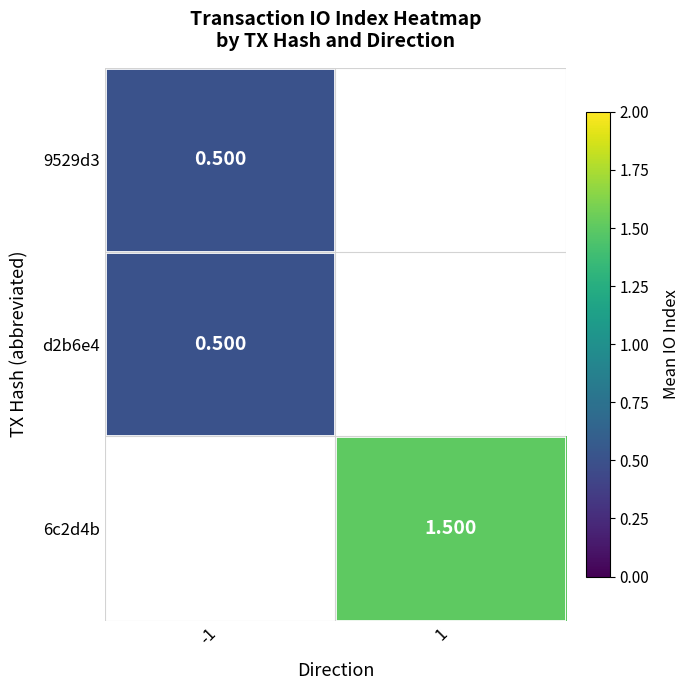

Is the value of 6c2d4b at 1 greater than the value of d2b6e4 at -1?

Yes